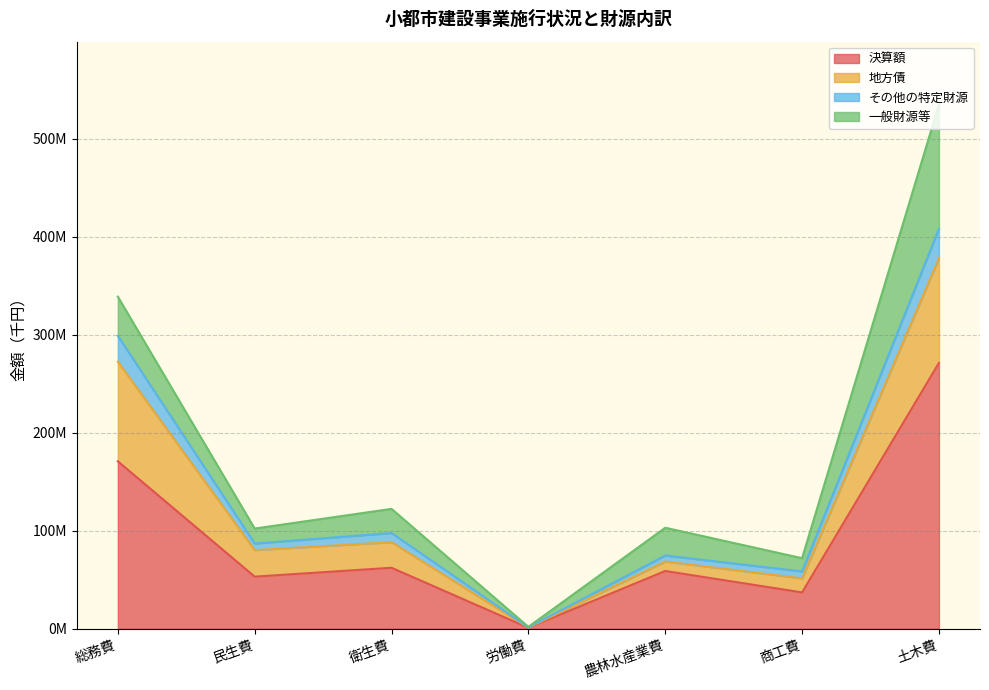

At which label does 決算額 reach its peak?

土木費